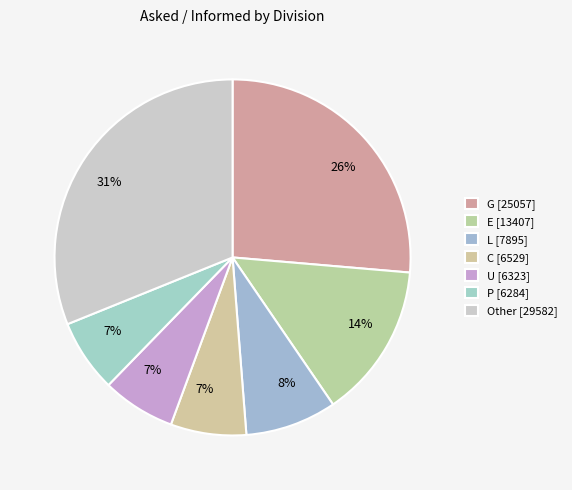

How many slices are in this pie chart?

7